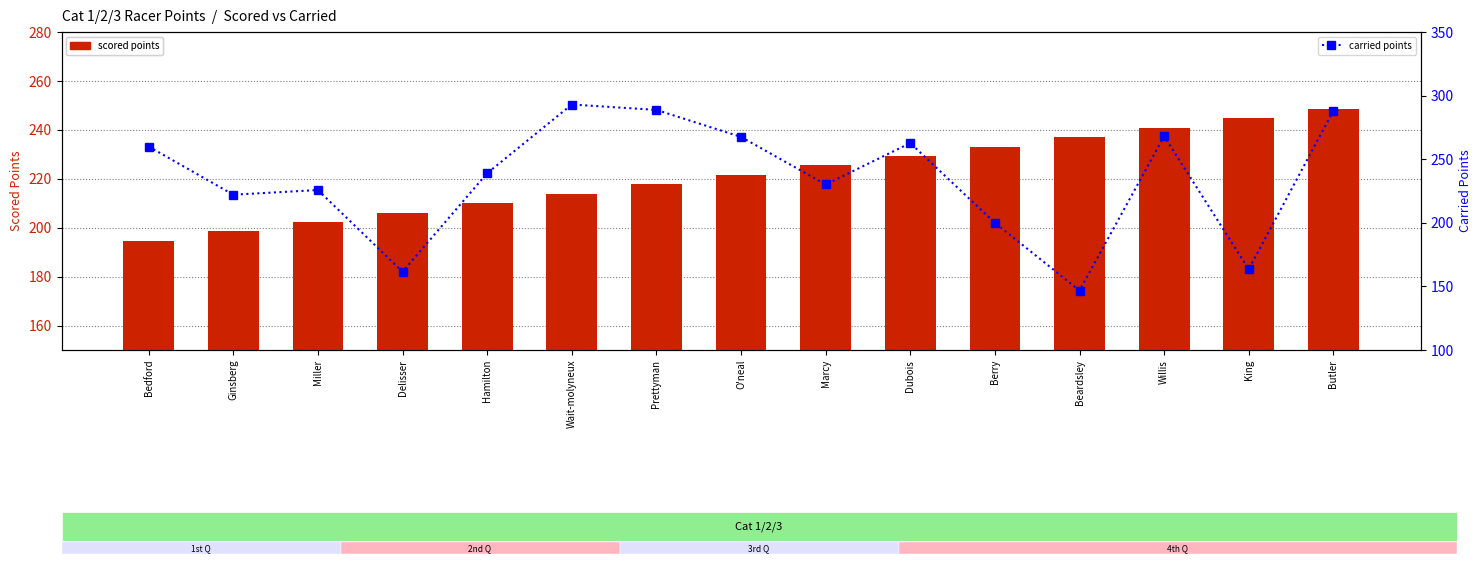

Rank the categories by scored points value from highest to lowest.

Butler, King, Willis, Beardsley, Berry, Dubois, Marcy, O'neal, Prettyman, Wait-molyneux, Hamilton, Delisser, Miller, Ginsberg, Bedford